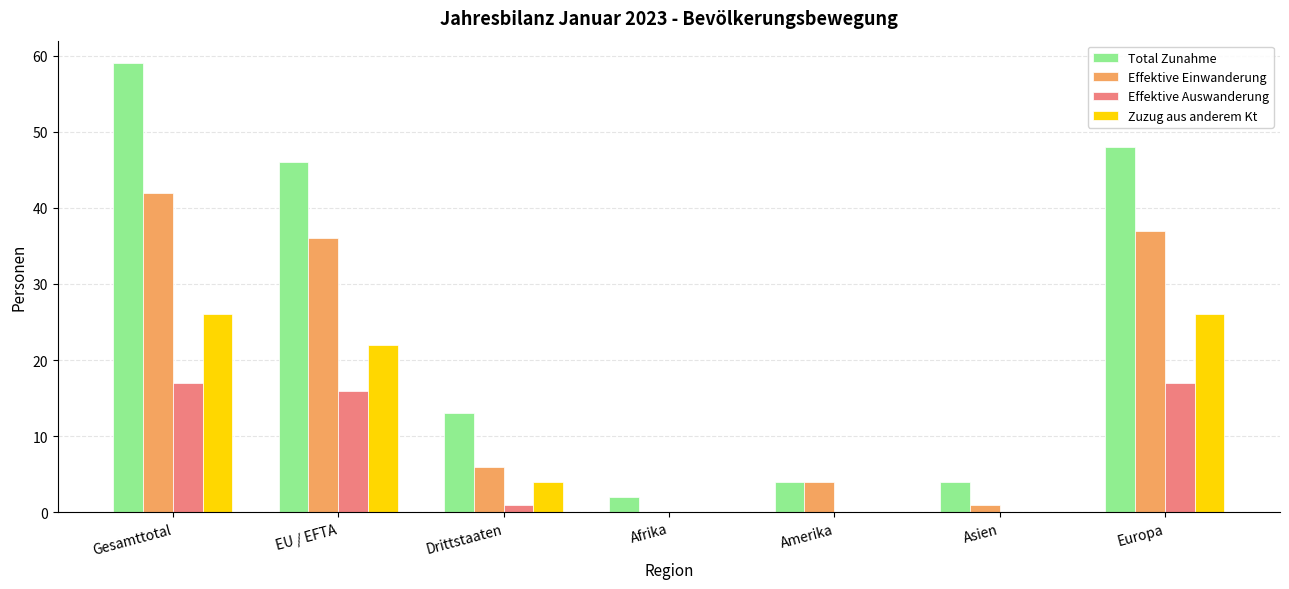

What are all the series names shown in the legend?

Total Zunahme, Effektive Einwanderung, Effektive Auswanderung, Zuzug aus anderem Kt